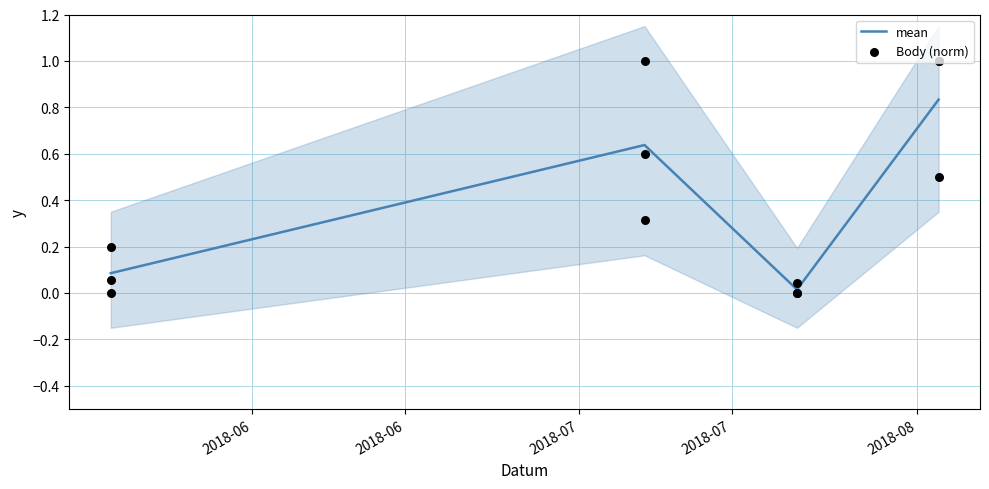

True or false: mean has more than 0 points higher than both neighbors.

True